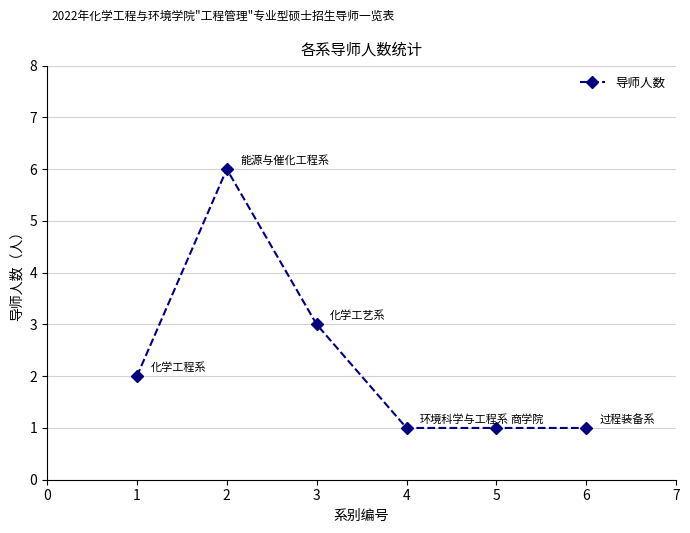

What is the average value?

2